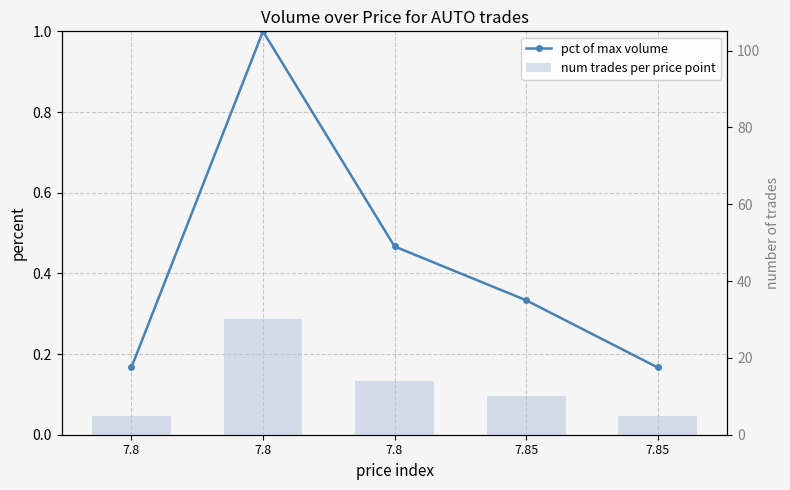

What are all the series names shown in the legend?

pct of max volume, num trades per price point